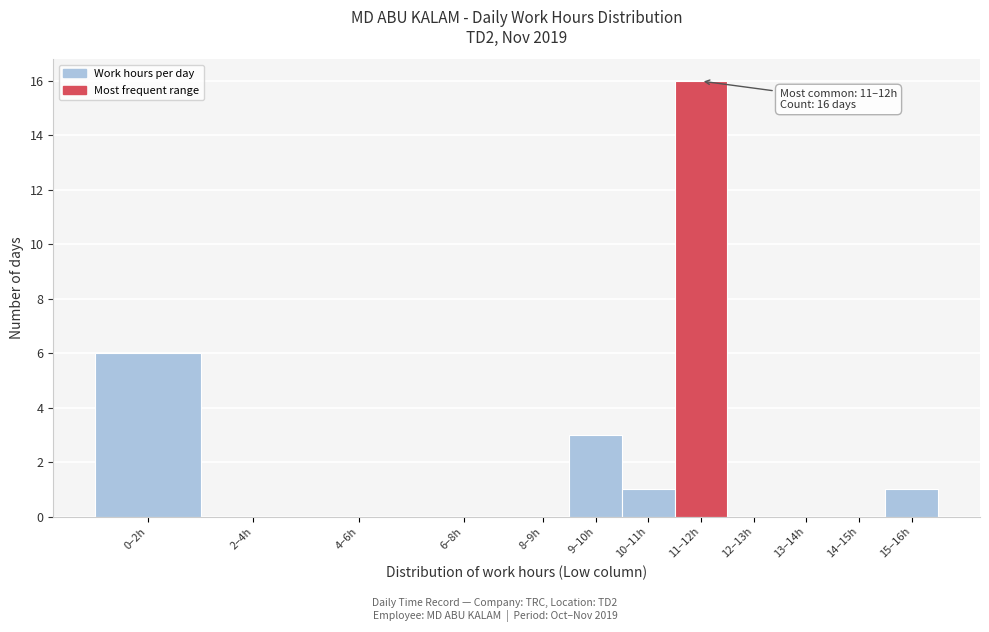

Reading left to right, what are all the values shown in this chart?

0–2h=6	2–4h=0	4–6h=0	6–8h=0	8–9h=0	9–10h=3	10–11h=1	11–12h=16	12–13h=0	13–14h=0	14–15h=0	15–16h=1